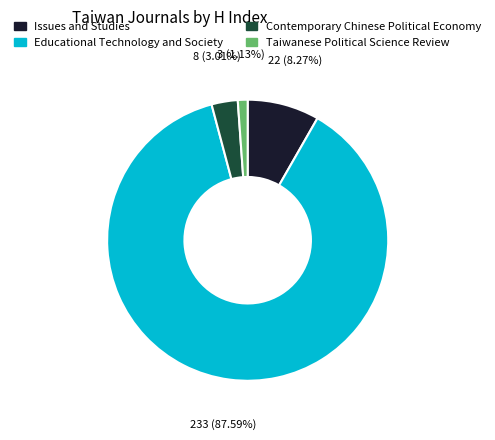

Is it true that Taiwanese Political Science Review is 11% of the pie?

False